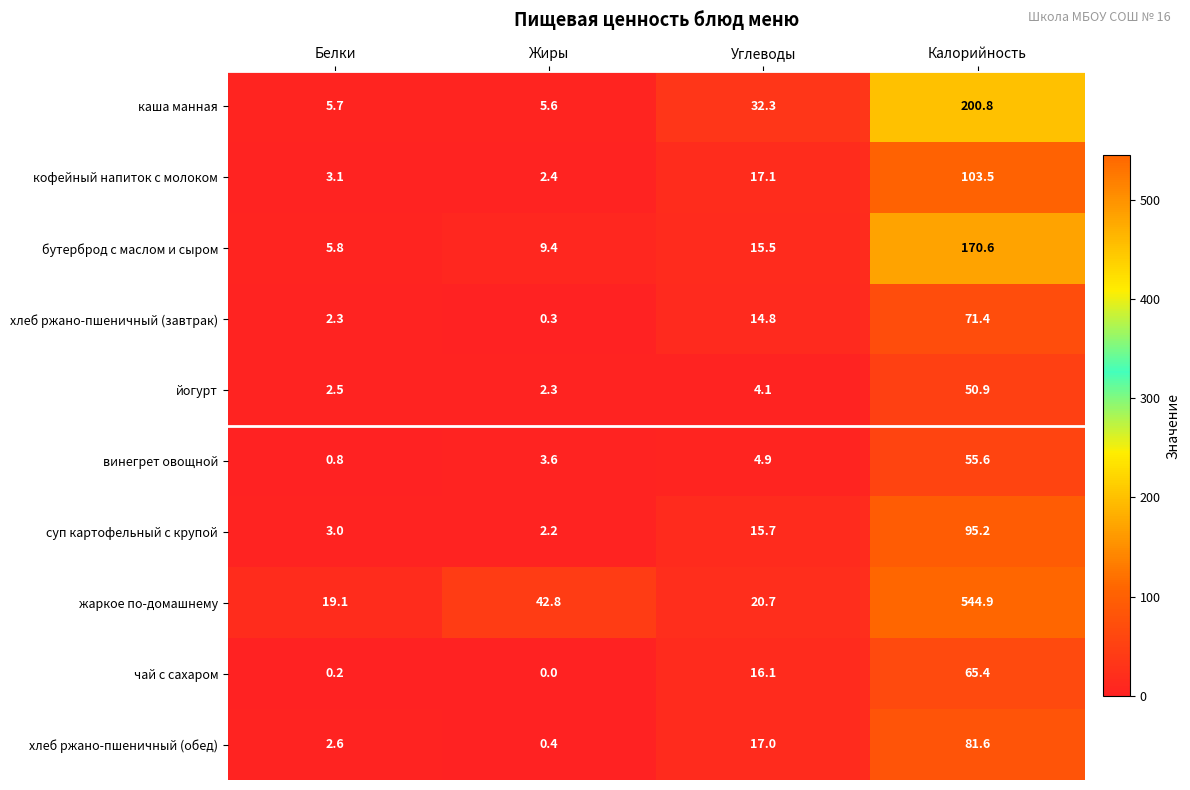

At which label is суп картофельный с крупой closest to 48?

Углеводы